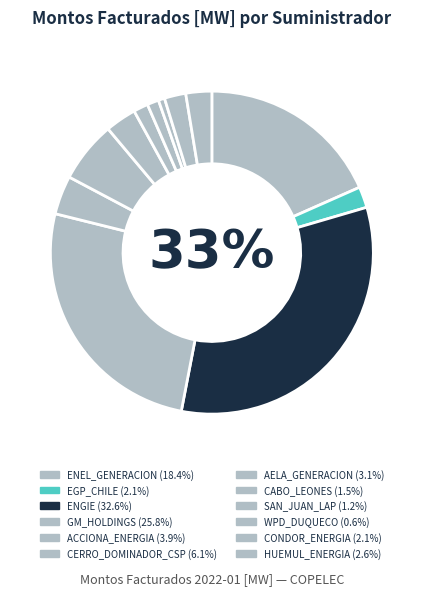

To the nearest percent, what portion does GM_HOLDINGS represent?

26%